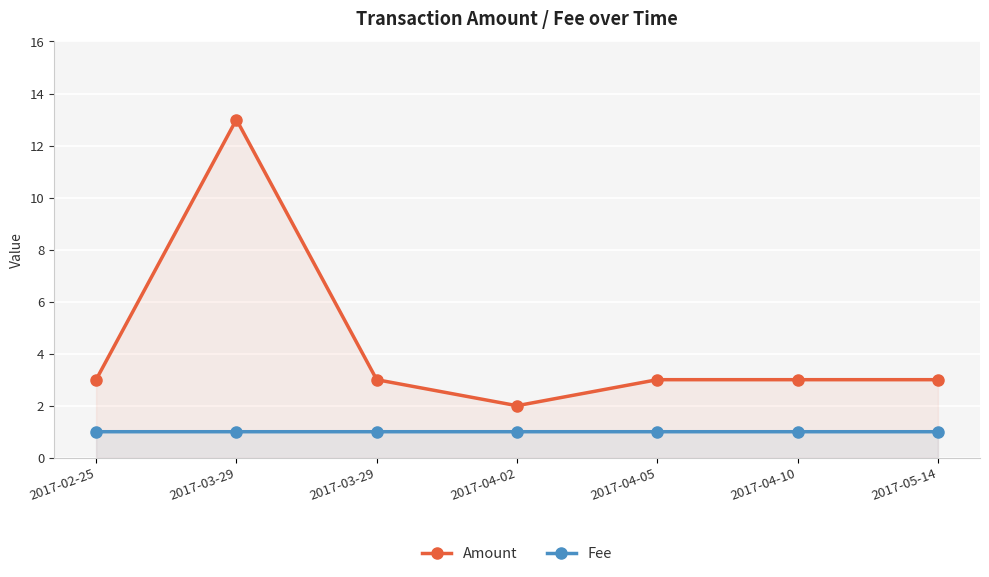

Where does the Amount series first go above 3?

2017-03-29